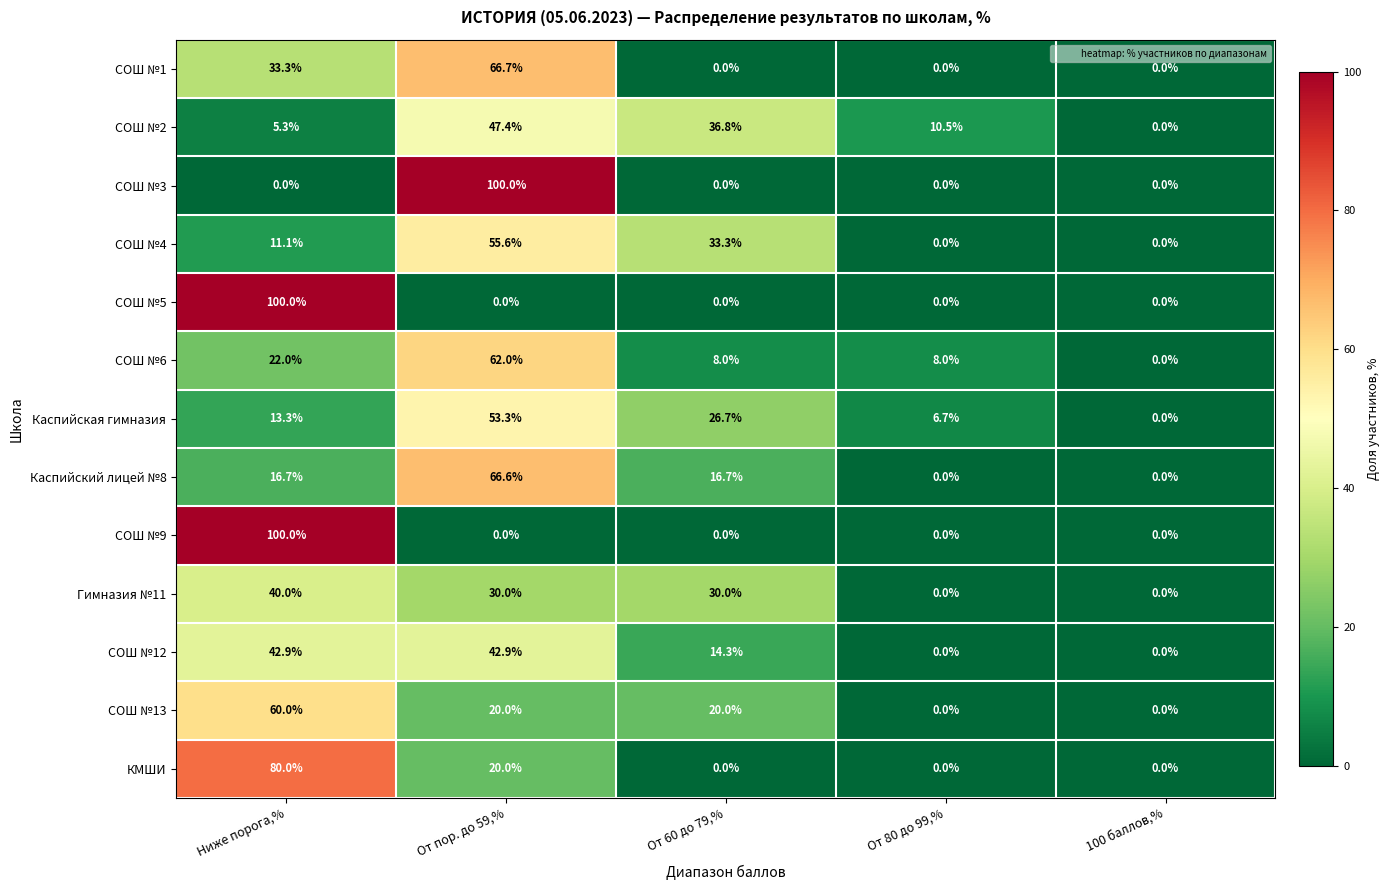

What is the total value across all series at Ниже порога,%?

524.6